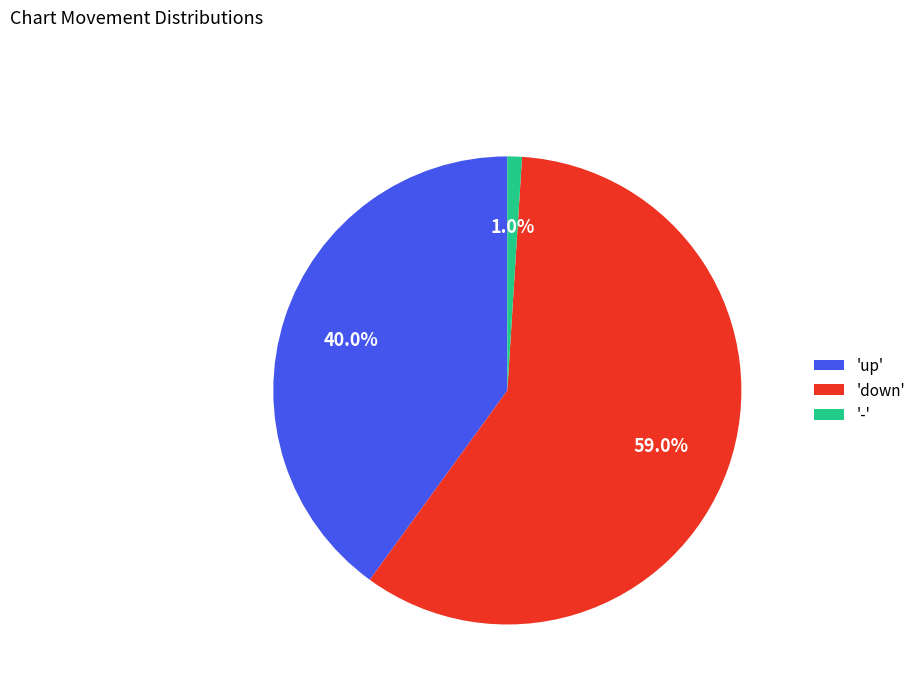

To the nearest percent, what is the difference between the largest and smallest slice percentages?

58%